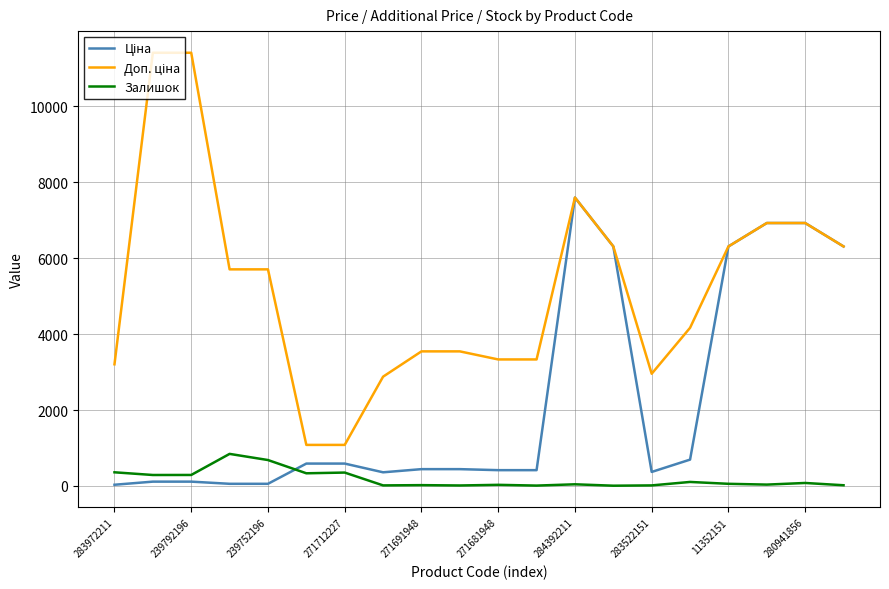

Does the chart have visible grid lines?

Yes